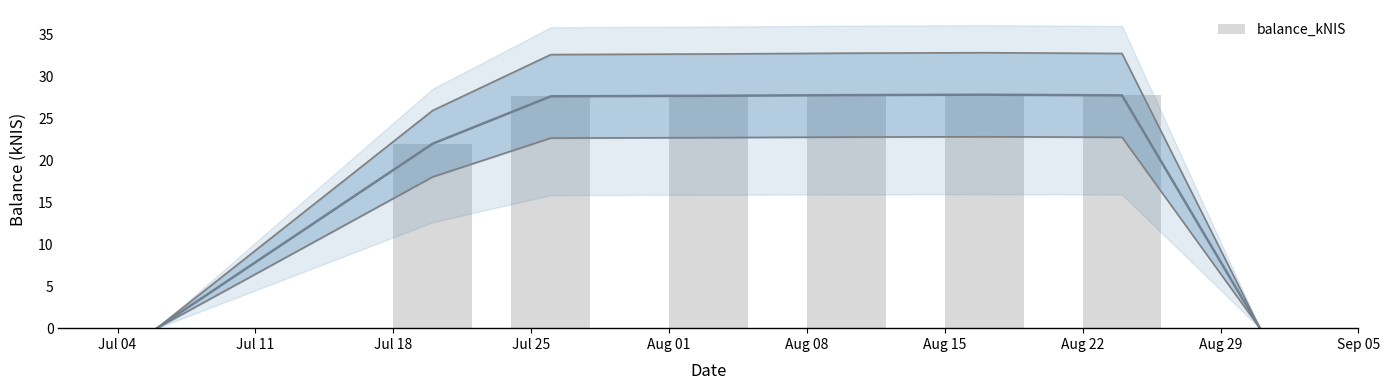

Which label corresponds to the smallest value in the chart?

Jul 04